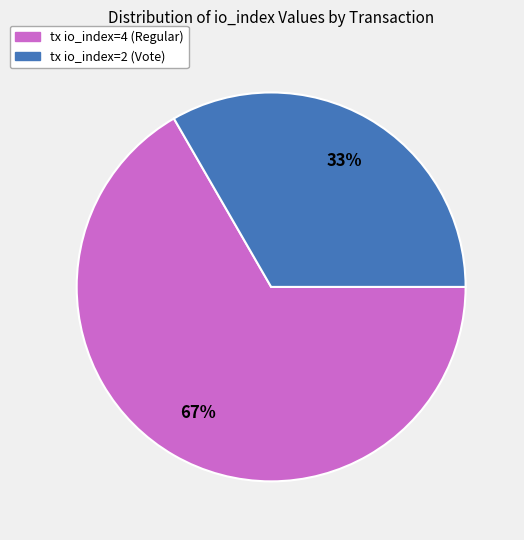

To the nearest percent, what portion does tx io_index=2 (Vote) represent?

33%